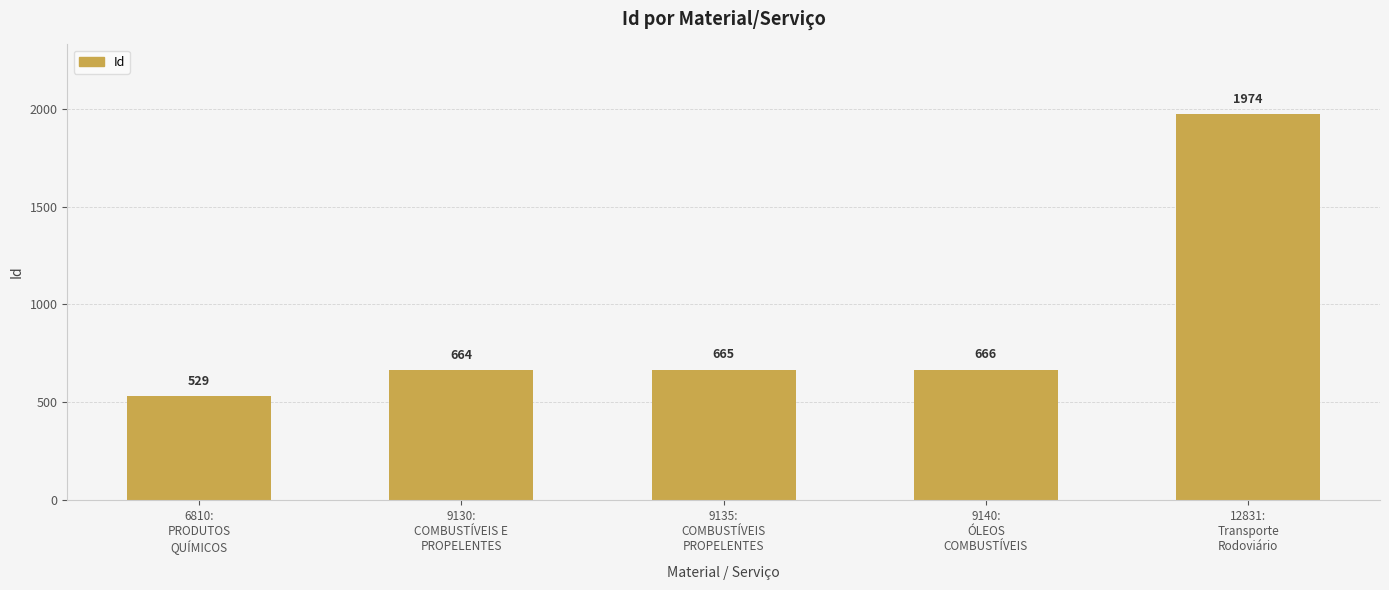

Between 12831:
Transporte
Rodoviário and 9140:
ÓLEOS
COMBUSTÍVEIS, which is larger?

12831:
Transporte
Rodoviário